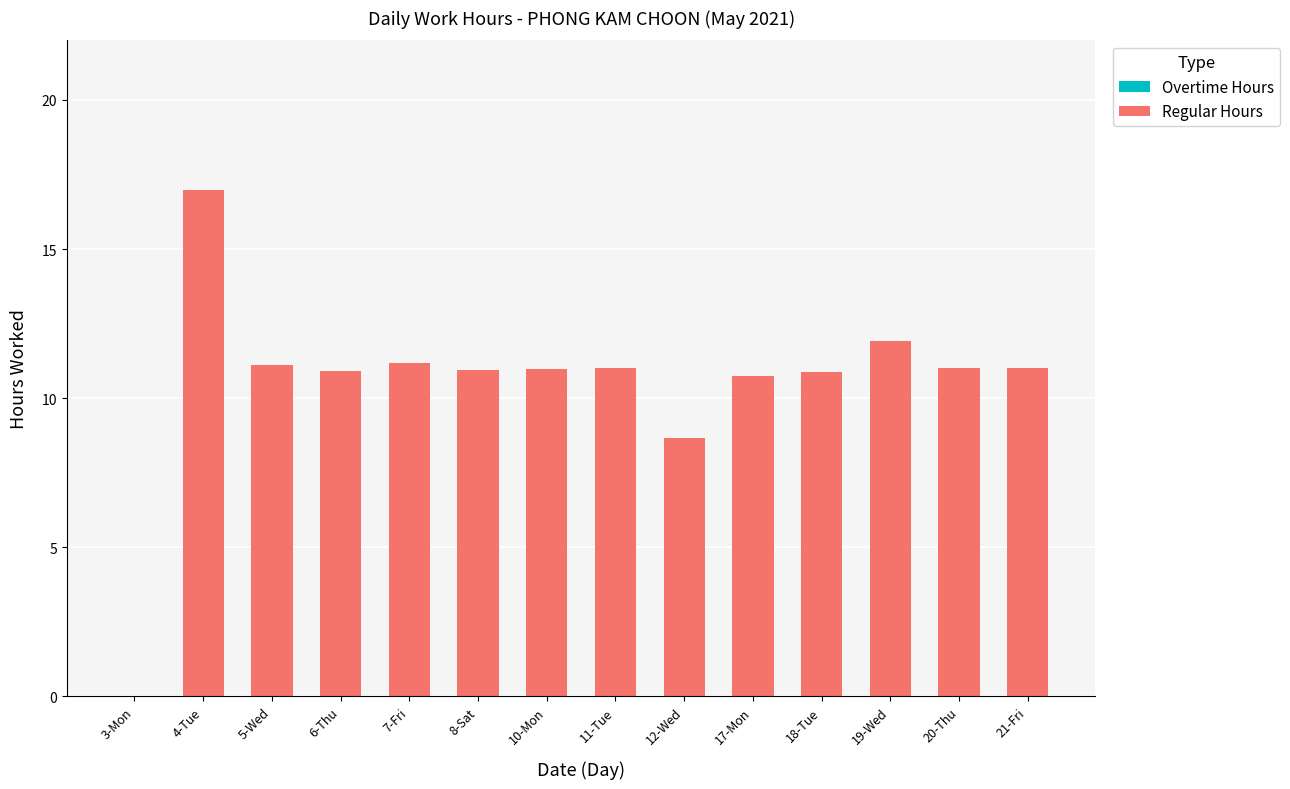

The chart shows a value of 2.5 at 20-Thu. True or false?

False